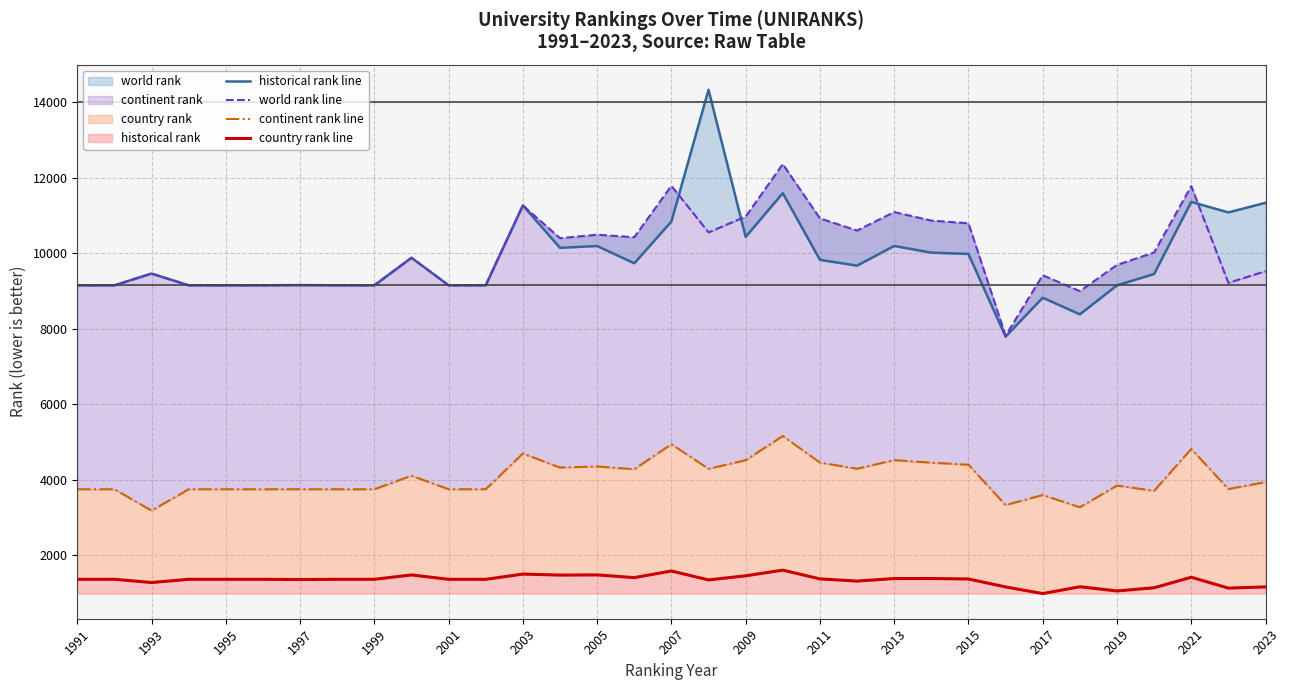

What is the value of the country rank line point at the 26th from the left?

1167.0